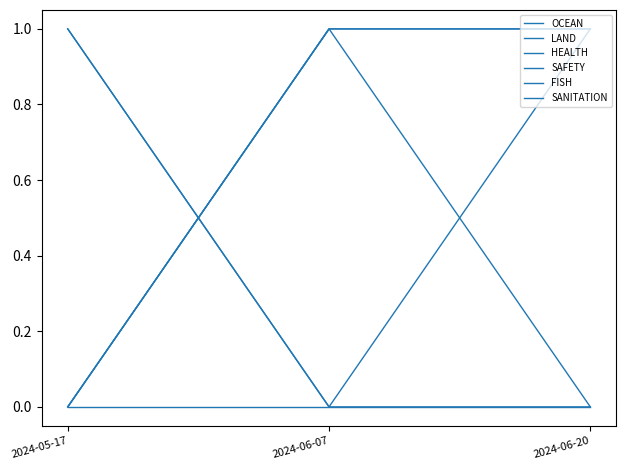

Rank the series at 2024-05-17 from lowest to highest value.

OCEAN, HEALTH, FISH, SANITATION, LAND, SAFETY